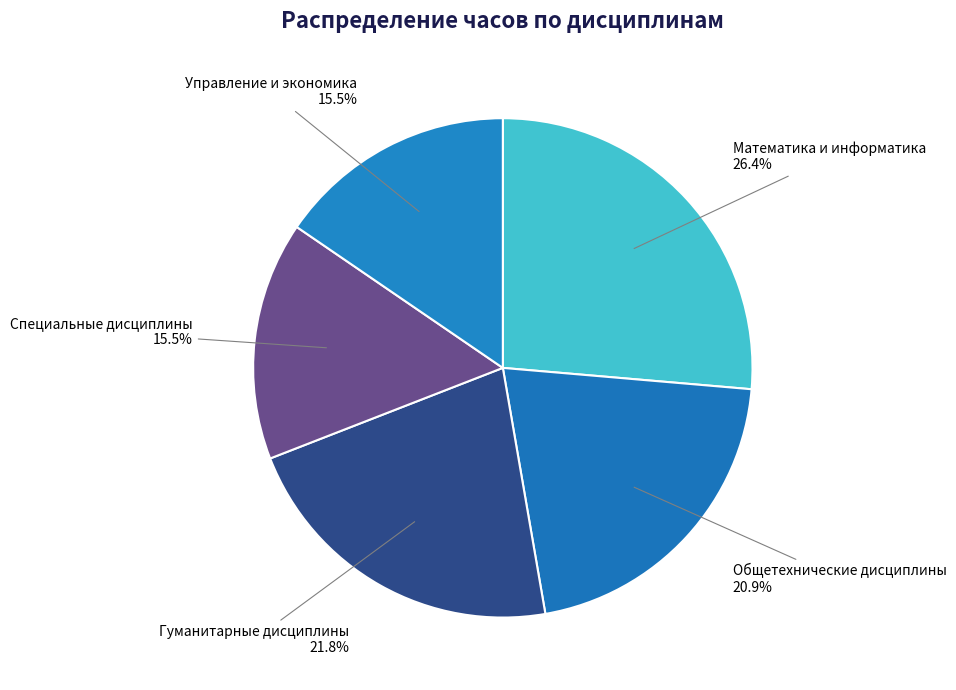

What is the largest slice in the pie chart?

Математика и информатика